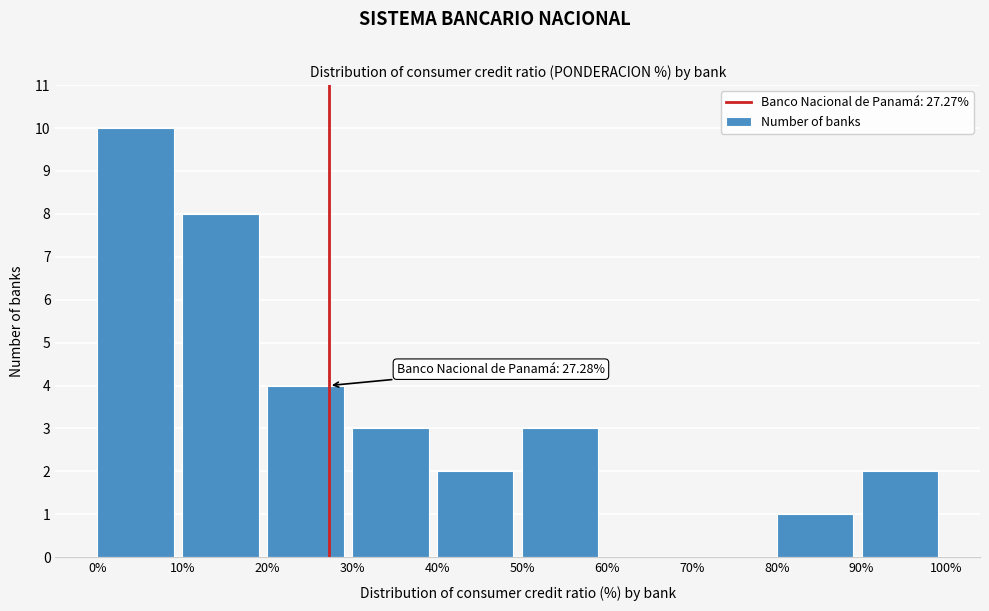

Which range on the x-axis has the tallest bar?

0% to 10%